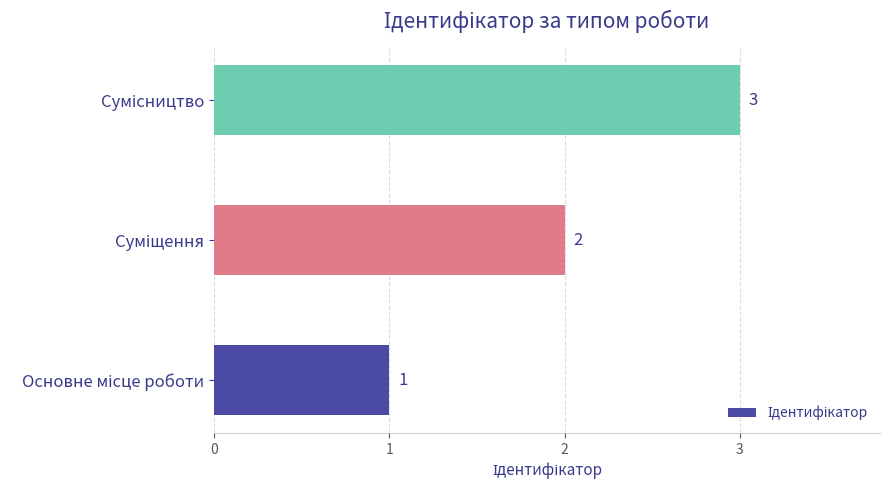

What is the greatest value displayed?

3